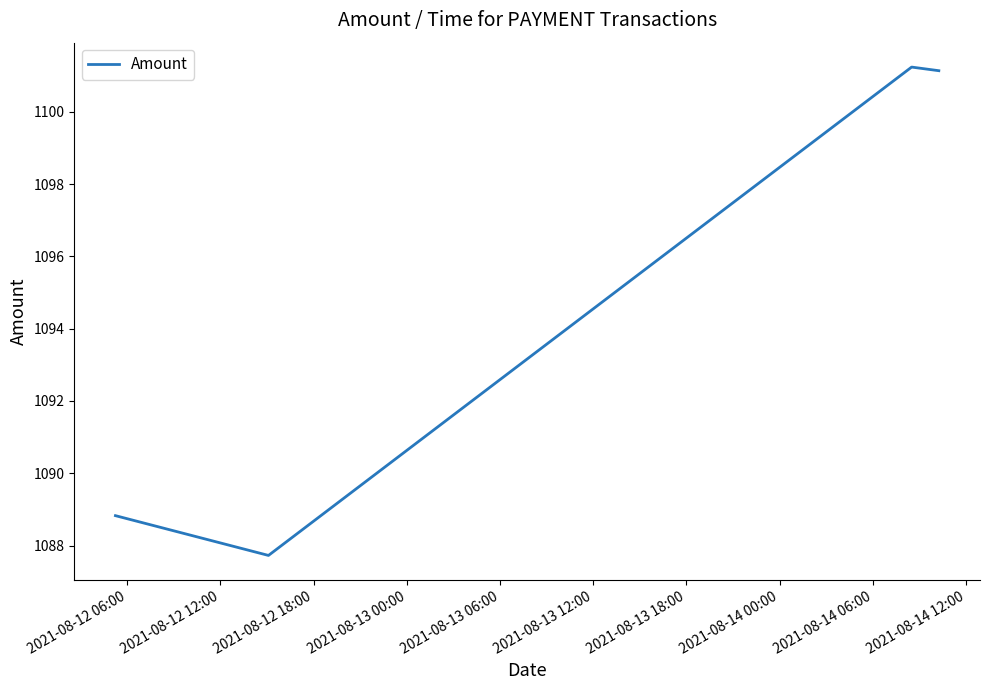

What is the average value?

1094.7